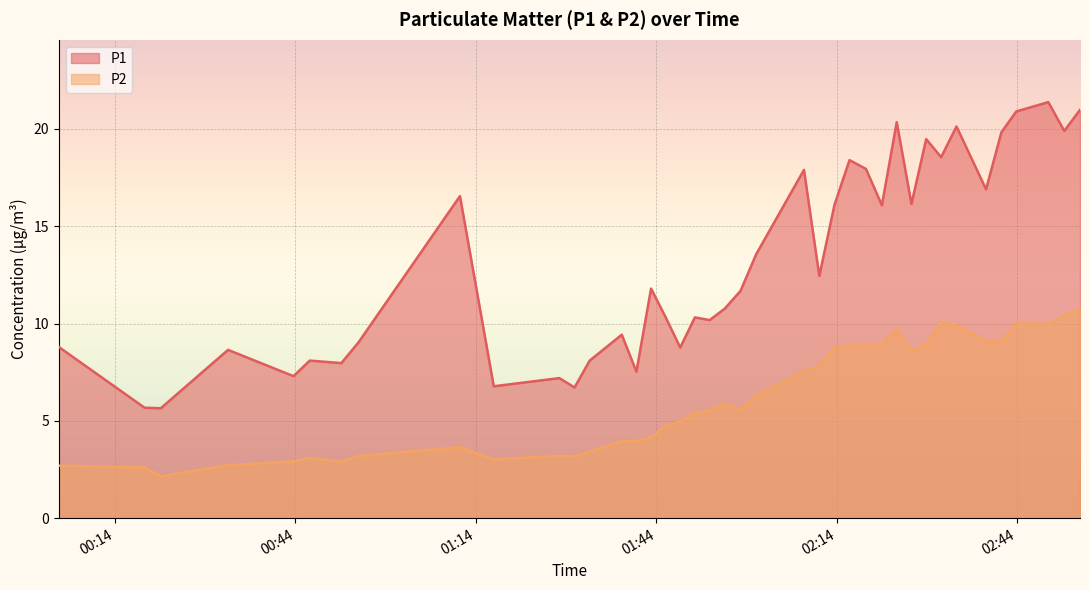

Reading left to right, extract all data points from this chart.

P1: 8.8	5.7	5.7	8.7	7.3	8.1	8.0	9.0	16.6	6.8	7.2	6.7	8.1	9.4	7.5	11.8	10.3	8.8	10.3	10.2	10.8	11.7	13.6	17.9	12.4	16.1	18.4	17.9	16.1	20.4	16.1	19.5	18.6	20.1	16.9	19.8	20.9	21.4	19.9	21.0
P2: 2.7	2.6	2.1	2.7	2.9	3.1	2.9	3.2	3.6	3.0	3.2	3.2	3.4	4.0	4.0	4.2	4.8	5.0	5.4	5.5	5.9	5.6	6.3	7.5	7.8	8.8	8.8	8.9	8.9	9.7	8.6	8.9	10.1	9.9	9.1	9.1	10.0	10.0	10.4	10.8